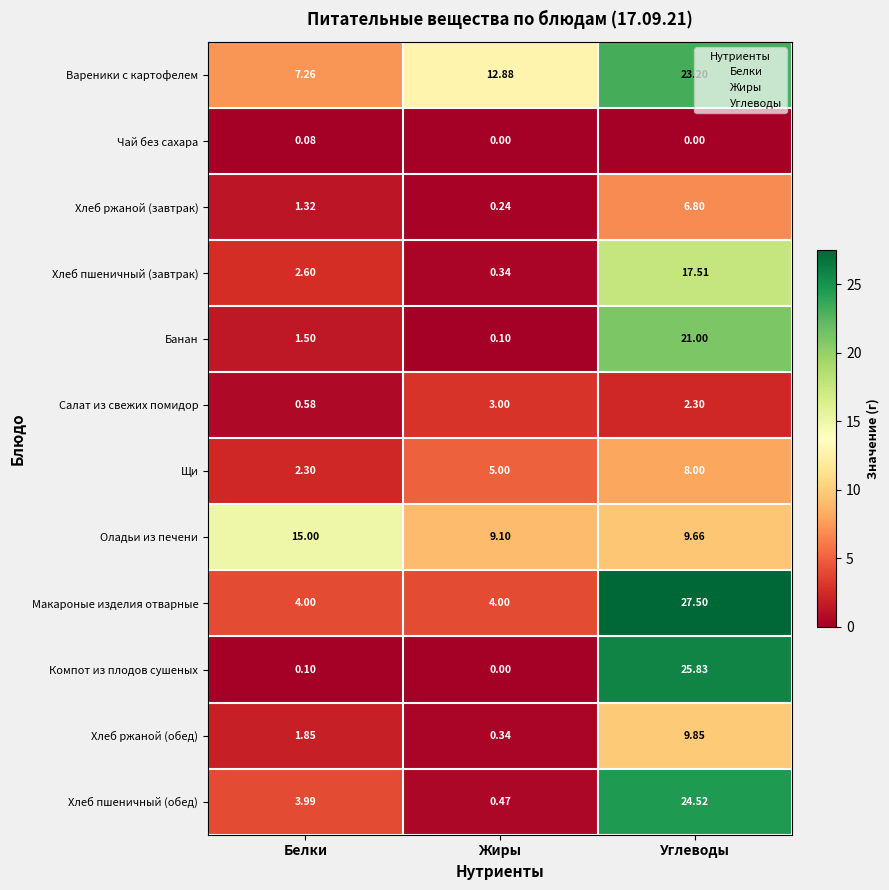

Between Белки and Жиры, which series saw the biggest shift?

Оладьи из печени